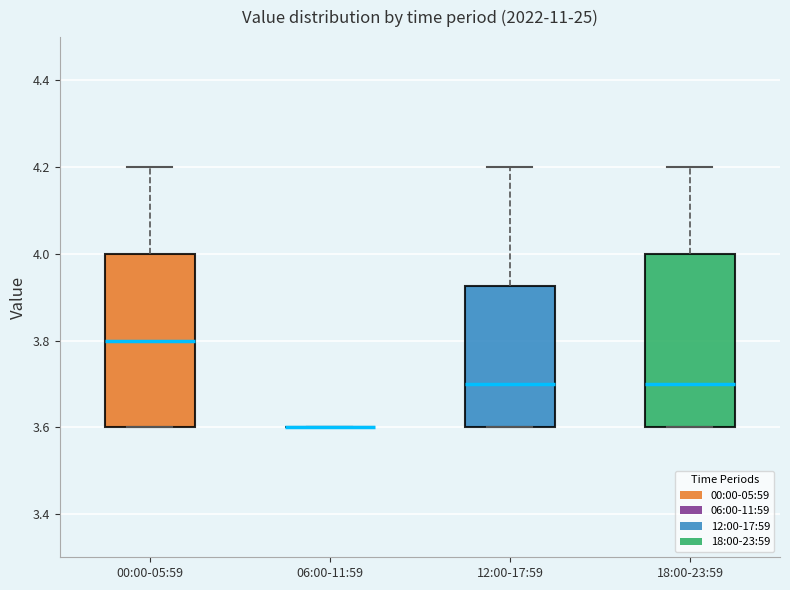

Where does the upper whisker of the box for 18:00-23:59 end on the y-axis? The values are not printed on the chart, so give them approximately, as read against the axis.

4.20